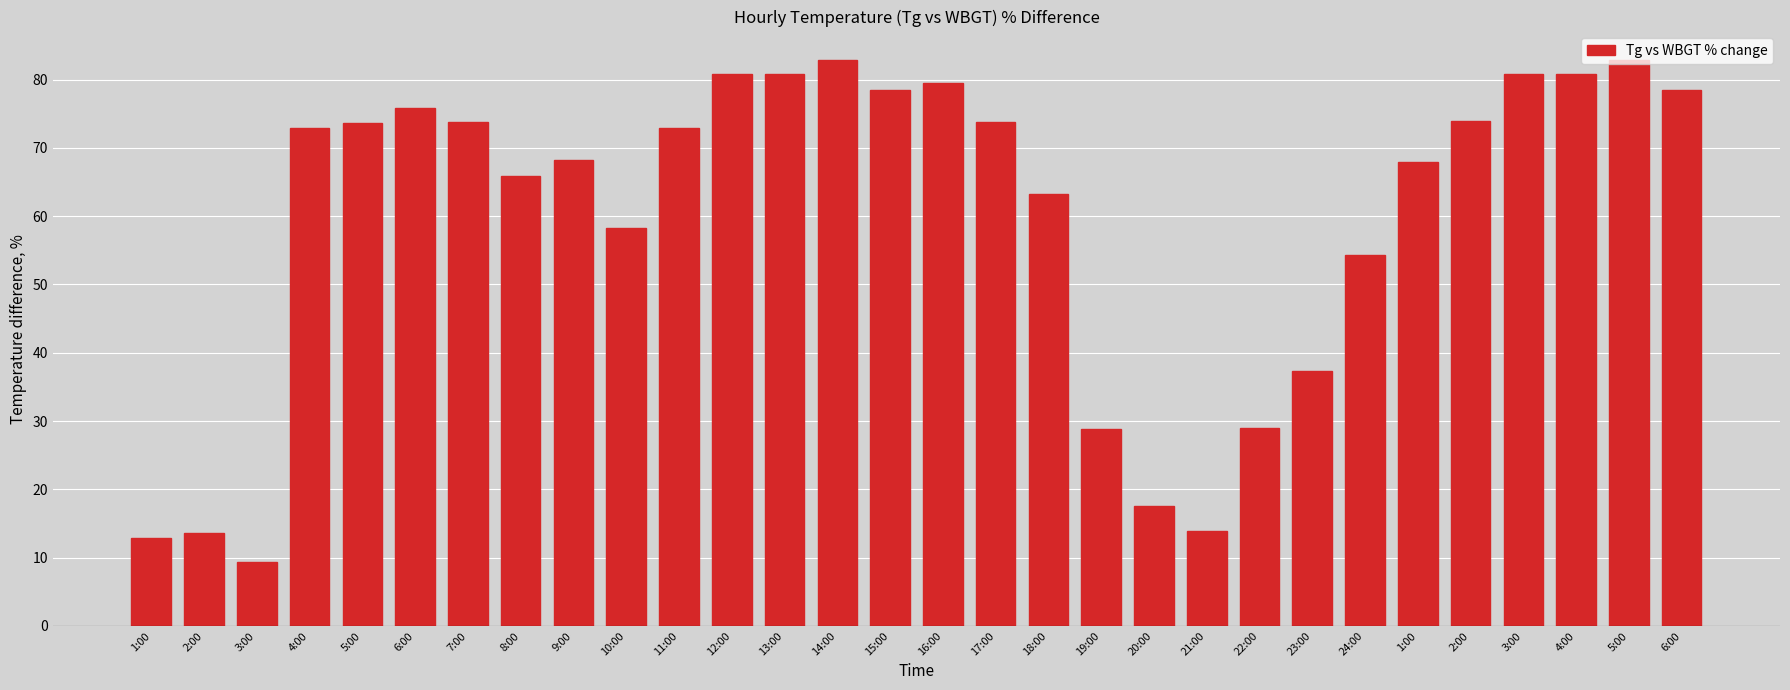

What is the sum of the values at 18:00 and 7:00?

137.0